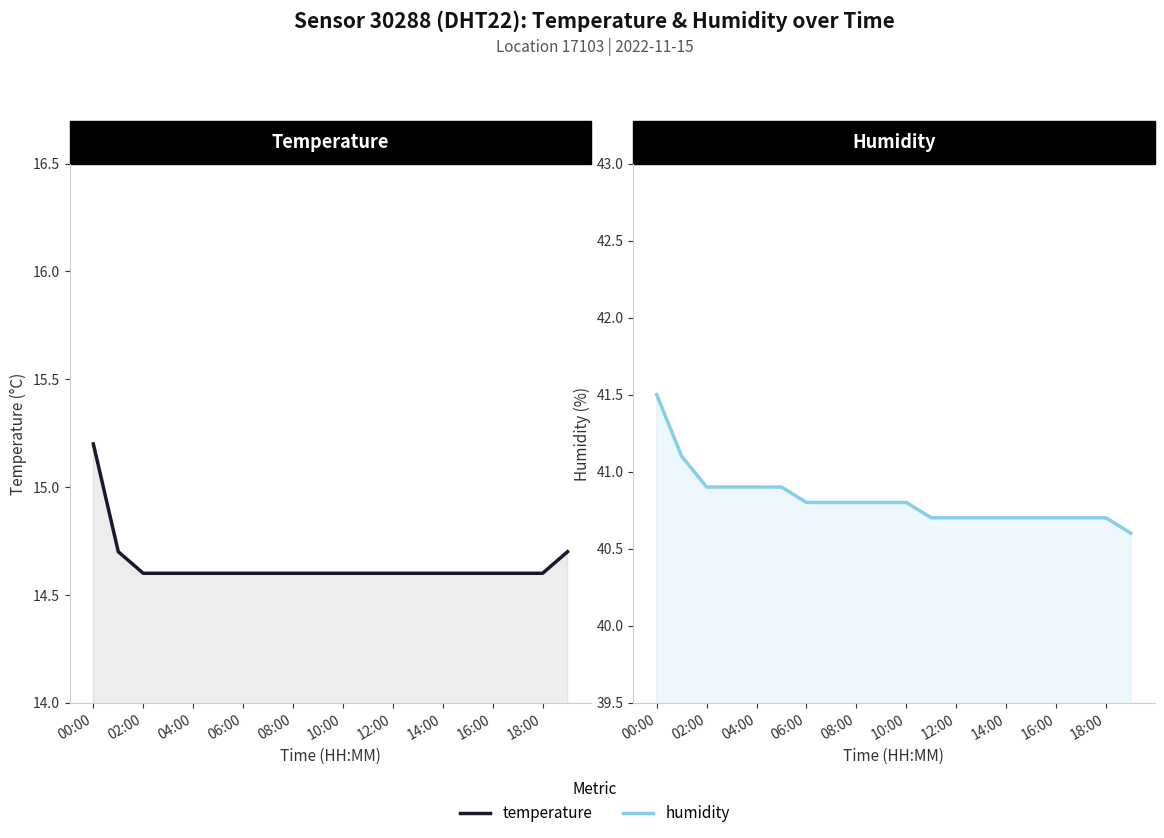

How many lines are shown in the chart?

2